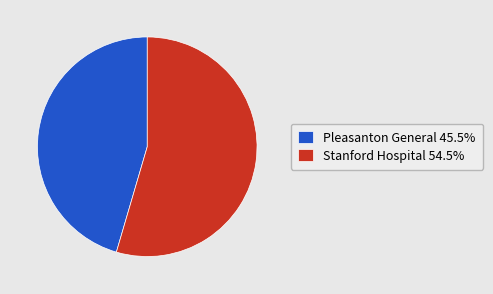

Which category has the smallest portion of the pie?

Pleasanton General